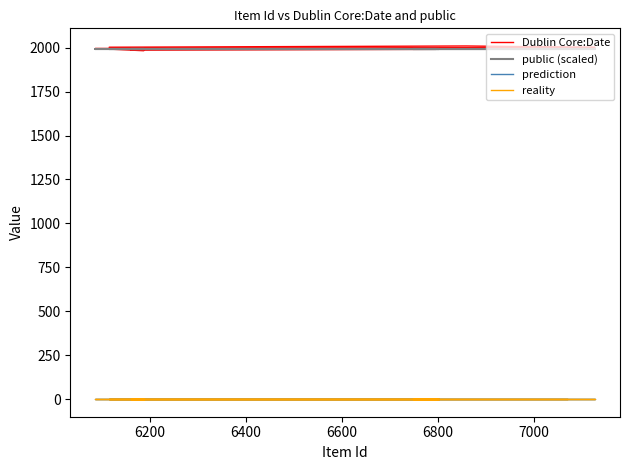

Is it true that prediction equals 0 at 6800?

True